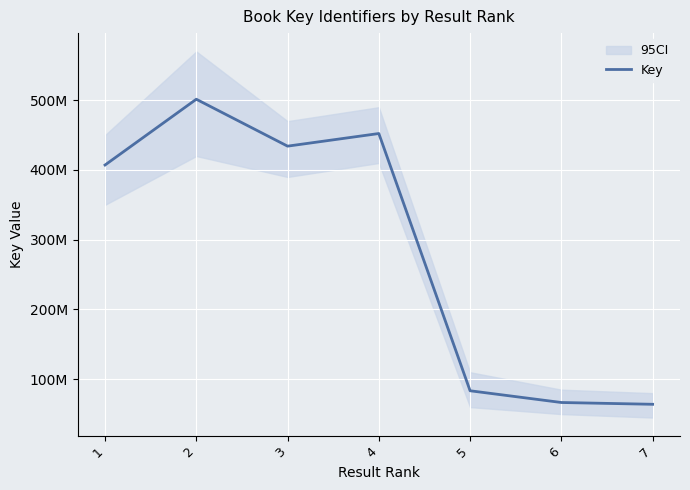

What is the ratio of the value at 2 to the value at 1?

1.2